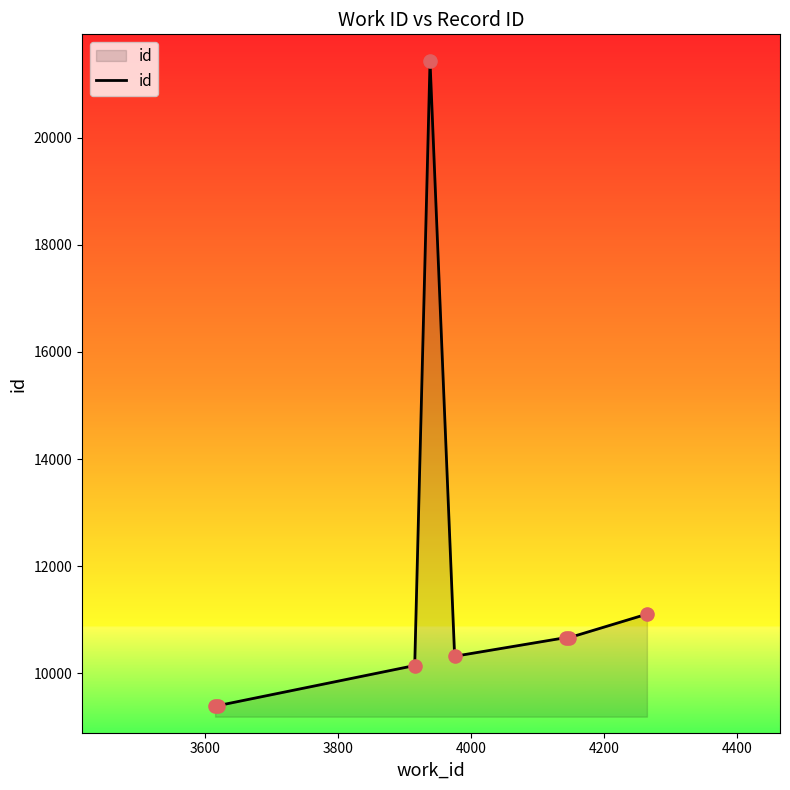

True or false: there are more than 2 points higher than both neighbors.

False